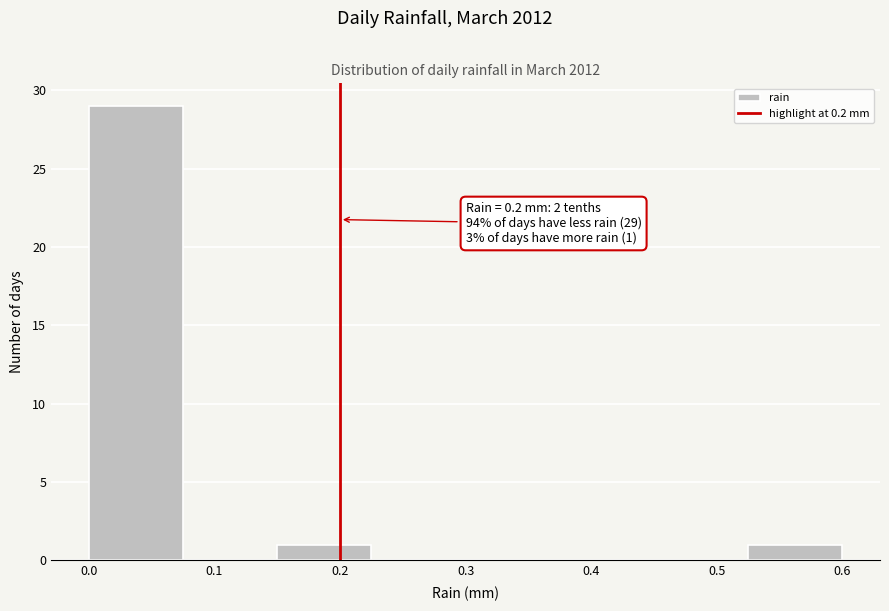

Over which range of the x-axis is the bar tallest?

0.000 to 0.075